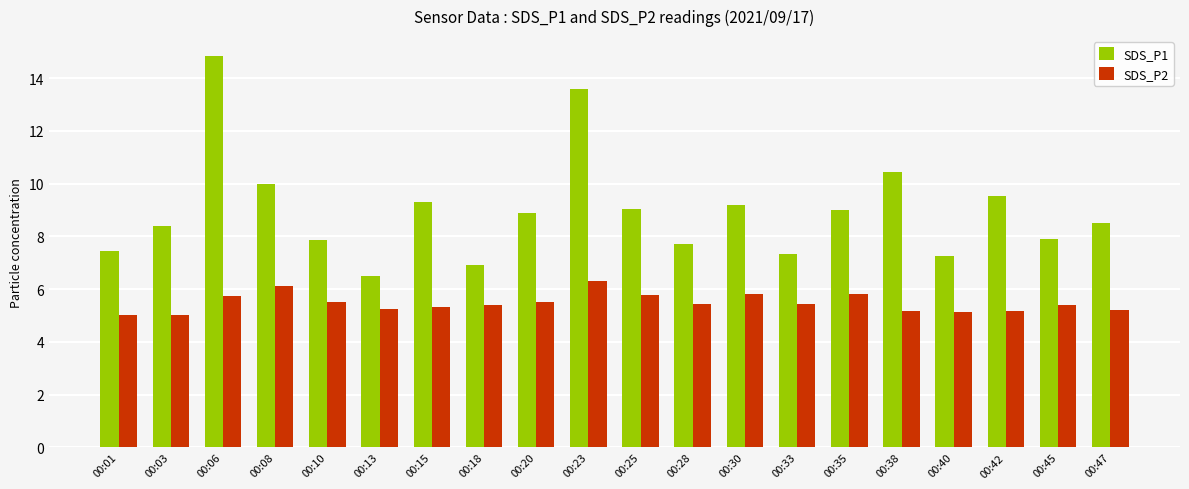

What is the value of the SDS_P2 bar at the 5th from the left?

5.5